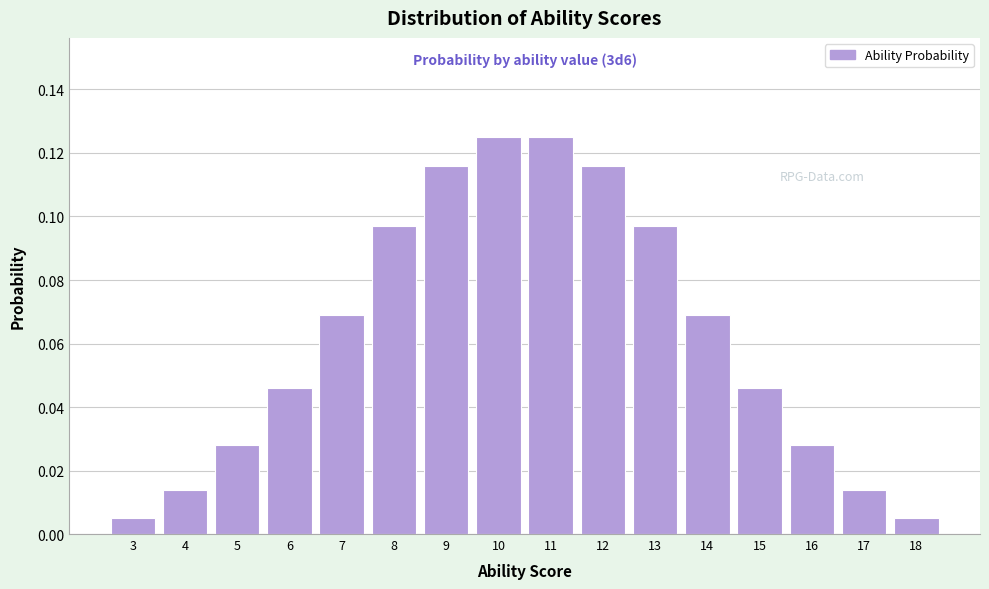

Which has a higher value, 18 or 11?

11